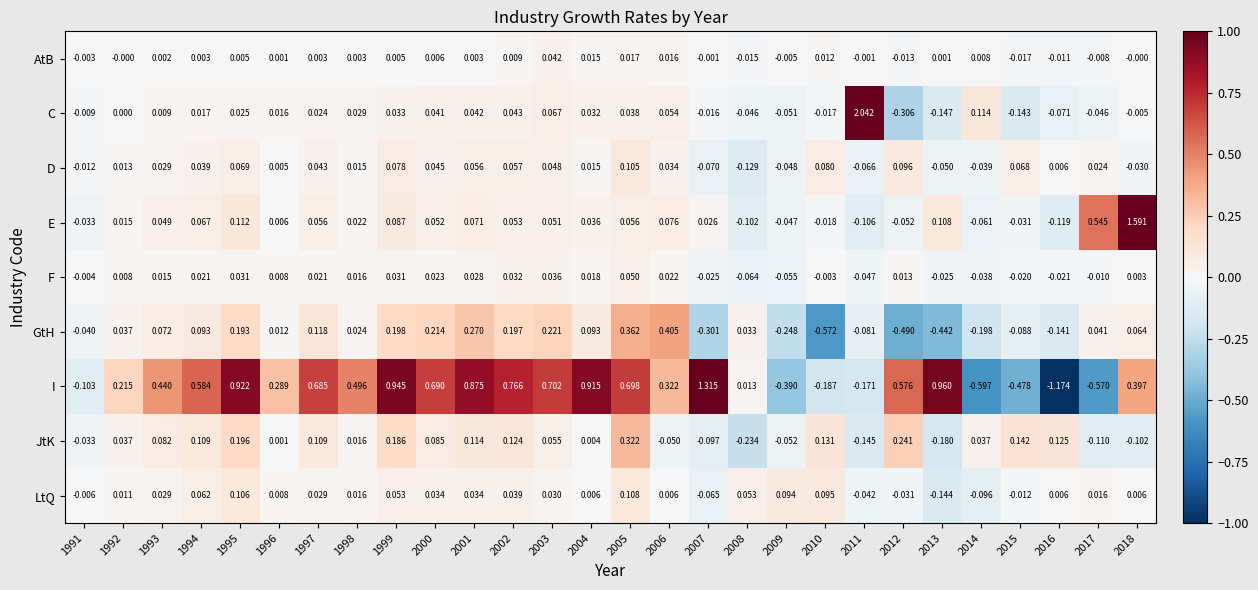

How many data points in JtK are less than 0?

9